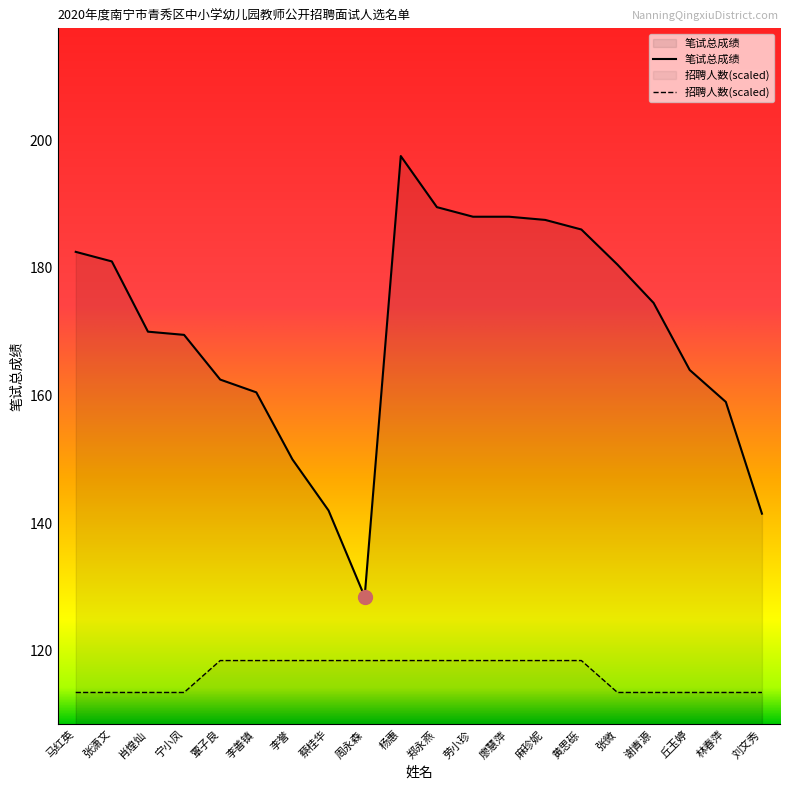

How many values in the 招聘人数 series are below 118?

9